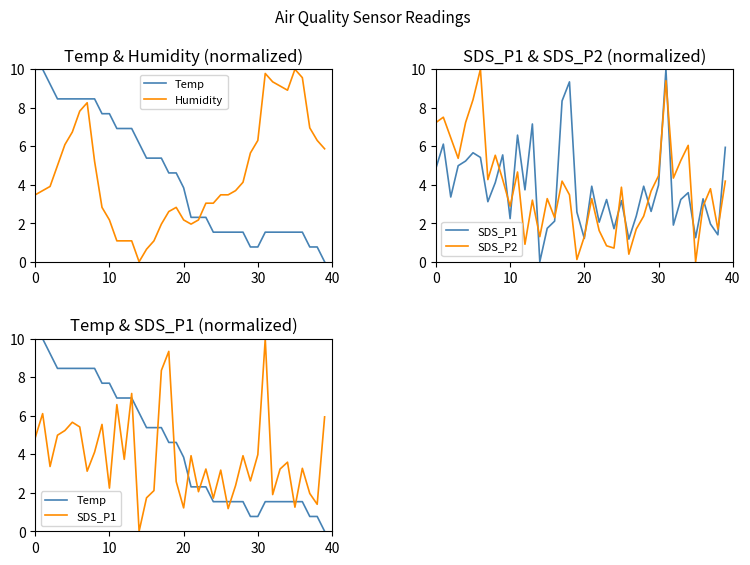

Is it true that SDS_P1 equals 2.8 at 15?

False